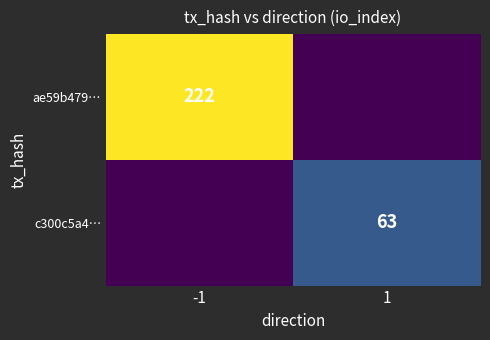

The c300c5a4… series shows 63 at 1. True or false?

True